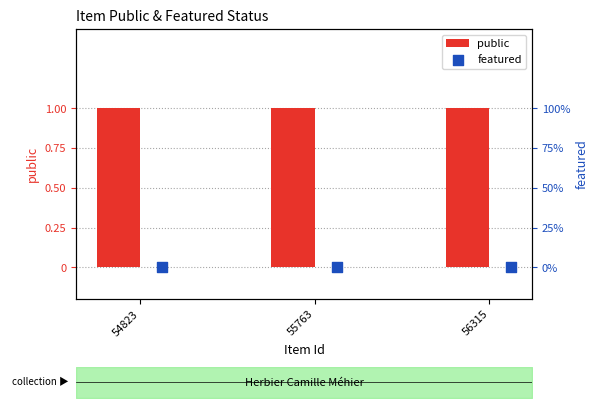

Which series reaches the maximum Y coordinate?

public